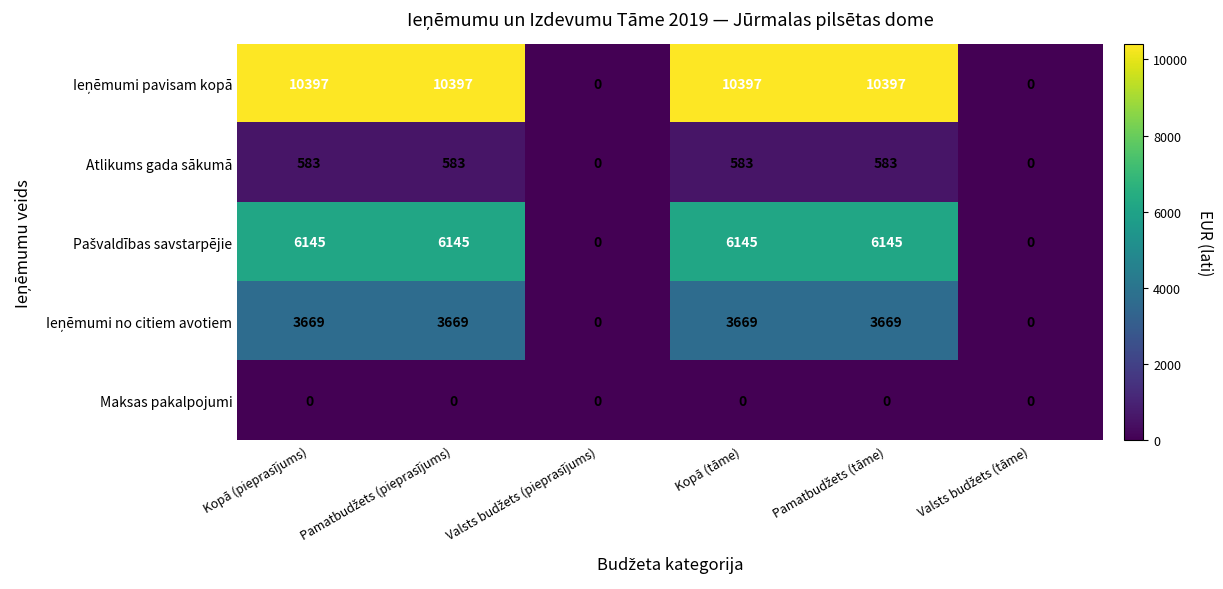

The Atlikums gada sākumā series shows 583 at Kopā (pieprasījums). True or false?

True